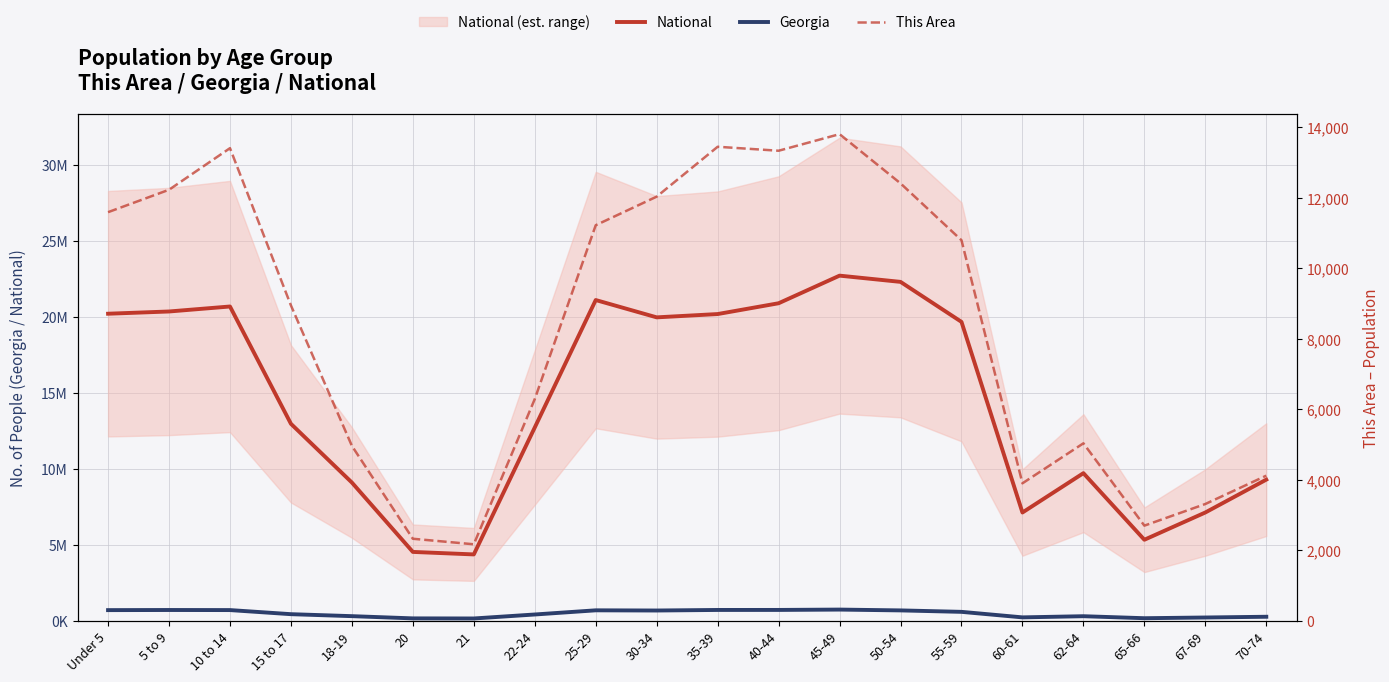

True or false: This Area and Georgia cross at least once.

False